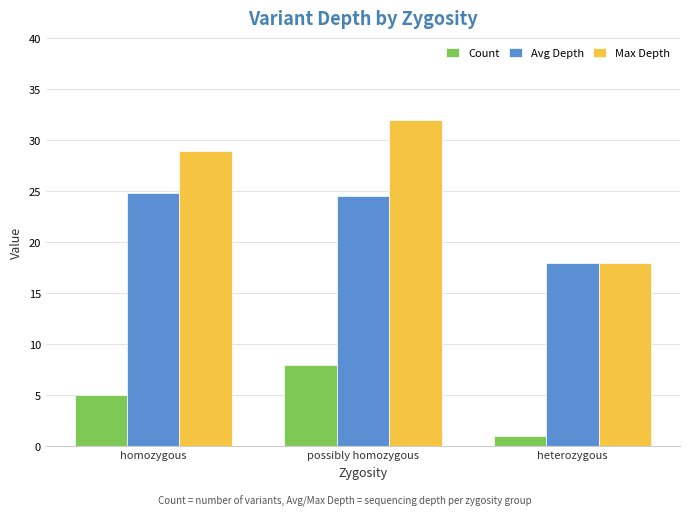

Where does the Avg Depth series first go above 24?

homozygous